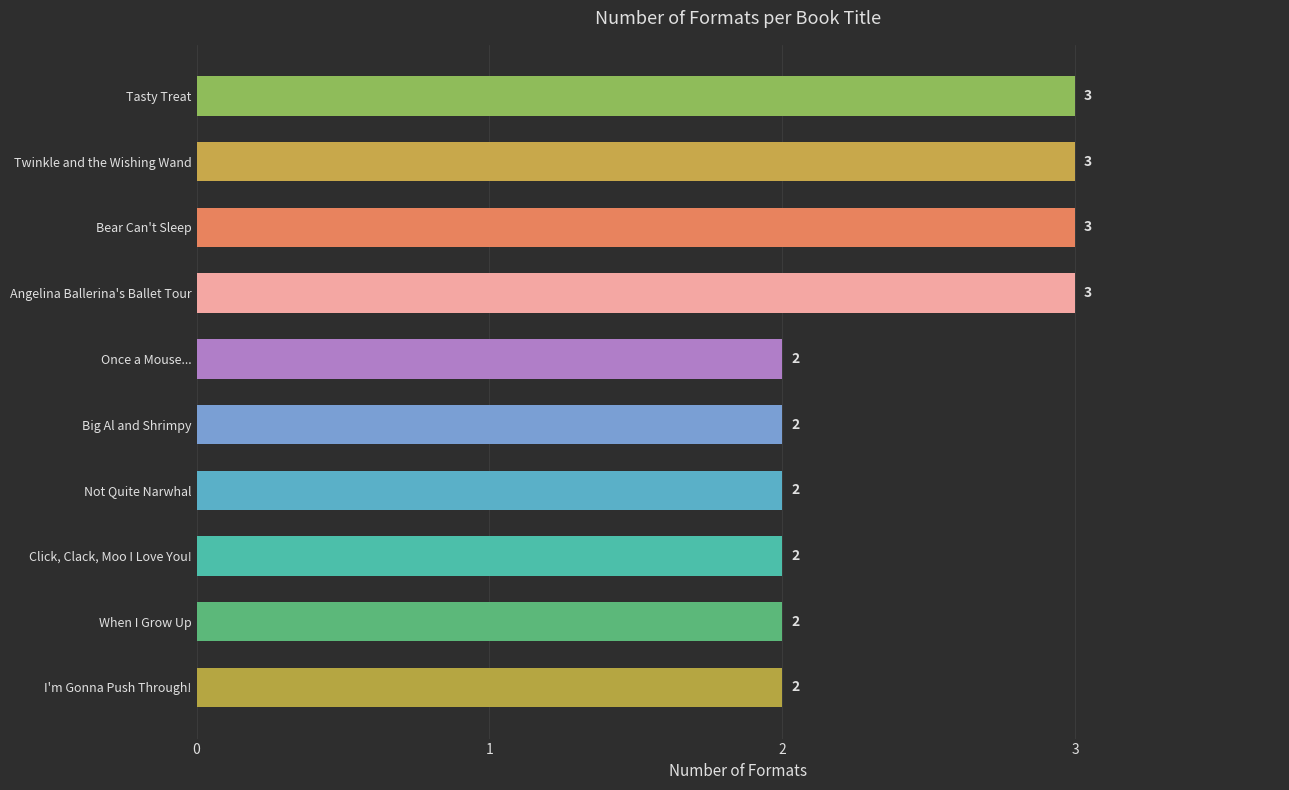

What is the difference between the maximum and minimum values?

1